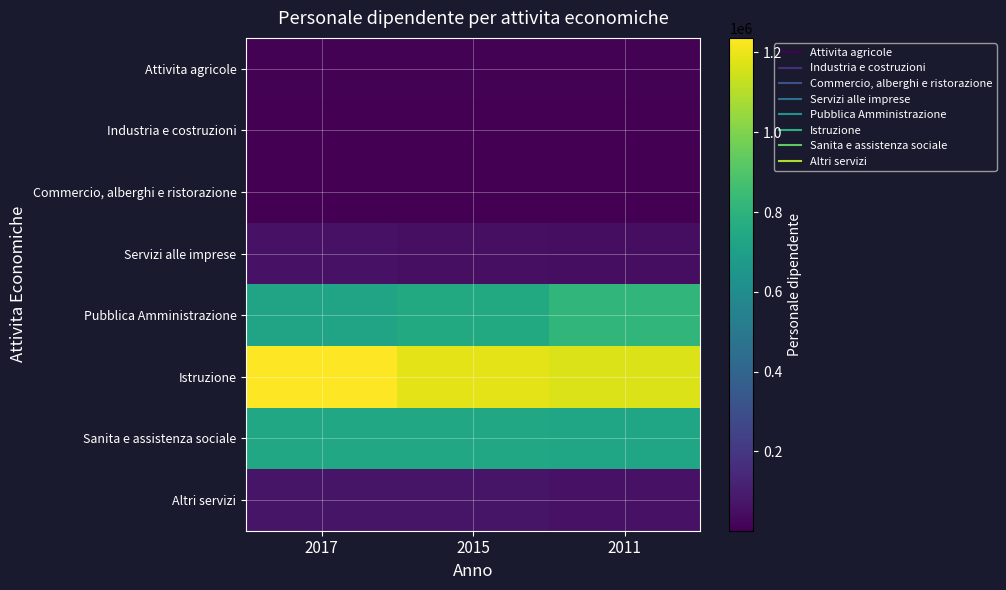

Reading left to right, transcribe all the data shown in this chart.

Attivita agricole: 2017=8029	2015=8382	2011=7142
Industria e costruzioni: 2017=2721	2015=2970	2011=1345
Commercio, alberghi e ristorazione: 2017=3138	2015=3372	2011=3176
Servizi alle imprese: 2017=61167	2015=53225	2011=49257
Pubblica Amministrazione: 2017=722422	2015=749529	2011=814458
Istruzione: 2017=1236580	2015=1185807	2011=1172729
Sanita e assistenza sociale: 2017=736307	2015=735875	2011=732453
Altri servizi: 2017=69292	2015=70871	2011=61493